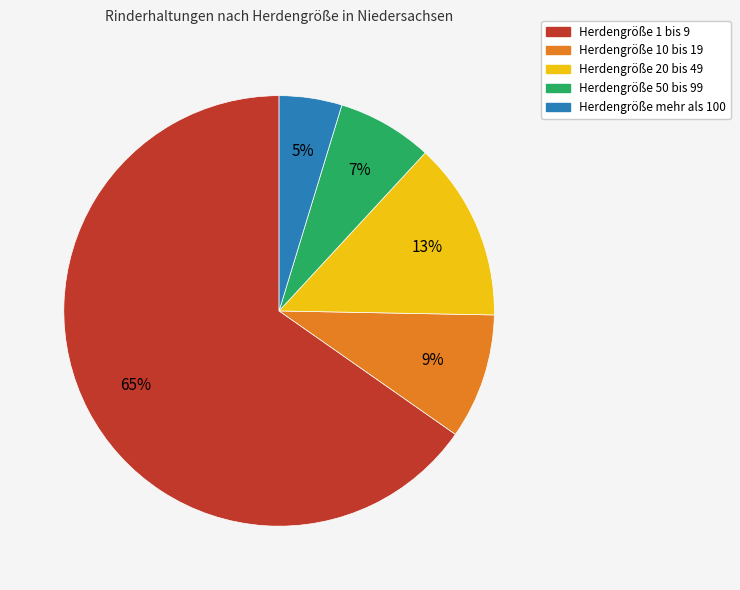

How many segments does this pie chart have?

5